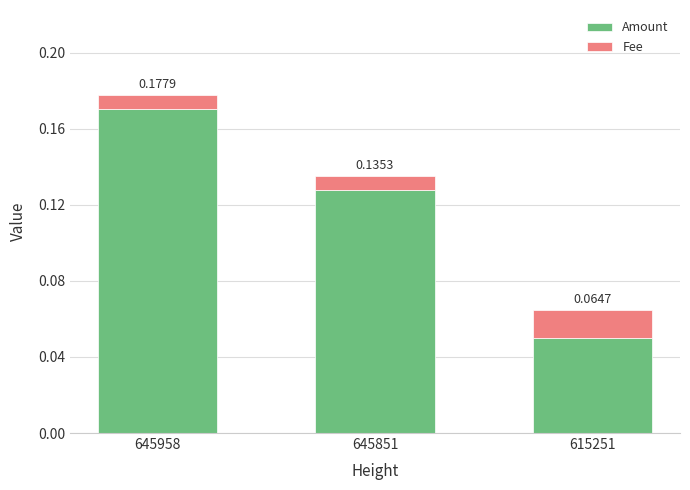

Rank the categories by Amount value from highest to lowest.

645958, 645851, 615251